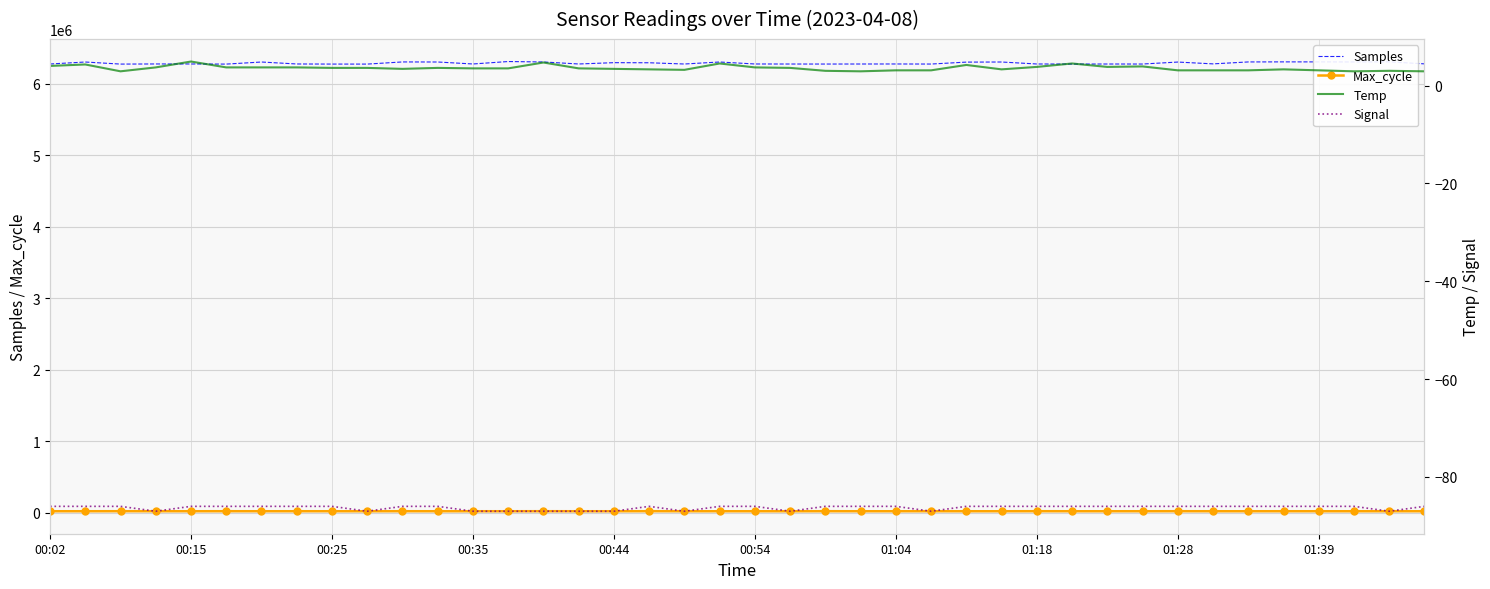

What is the value of the Signal point at the 18th from the left?

-86.0